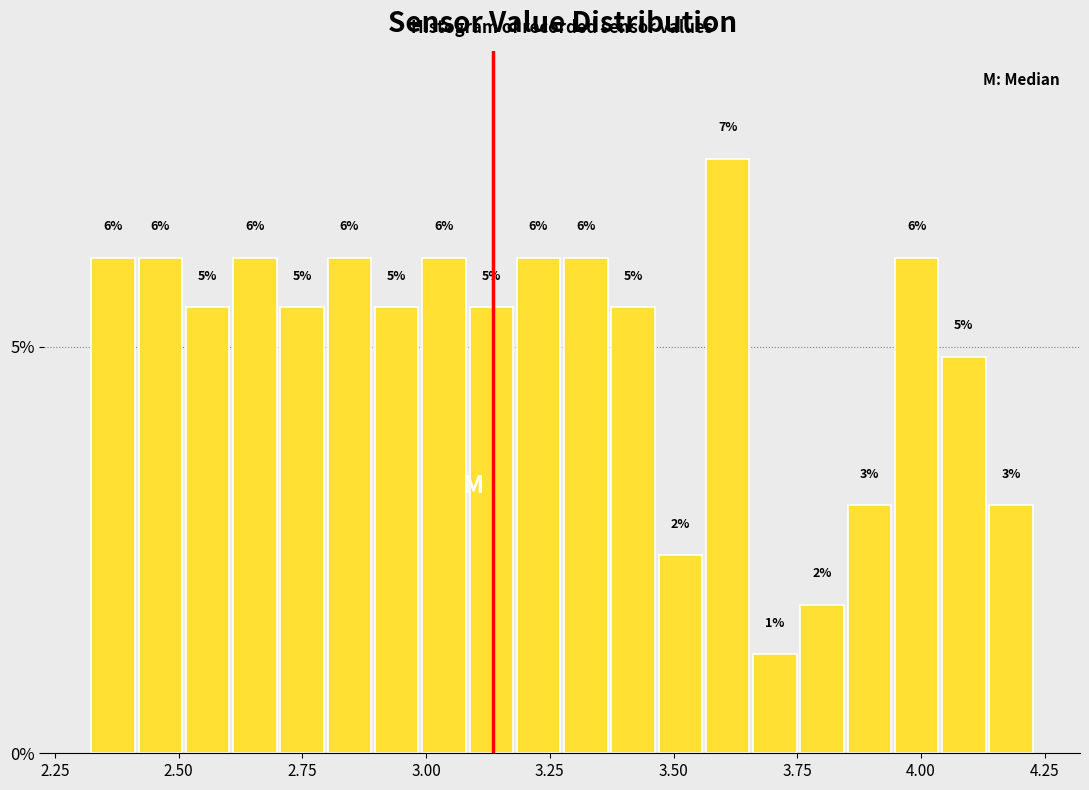

Around what value on the x-axis is the tallest bar? Give the approximate position of its centre, as read against the axis.

3.60